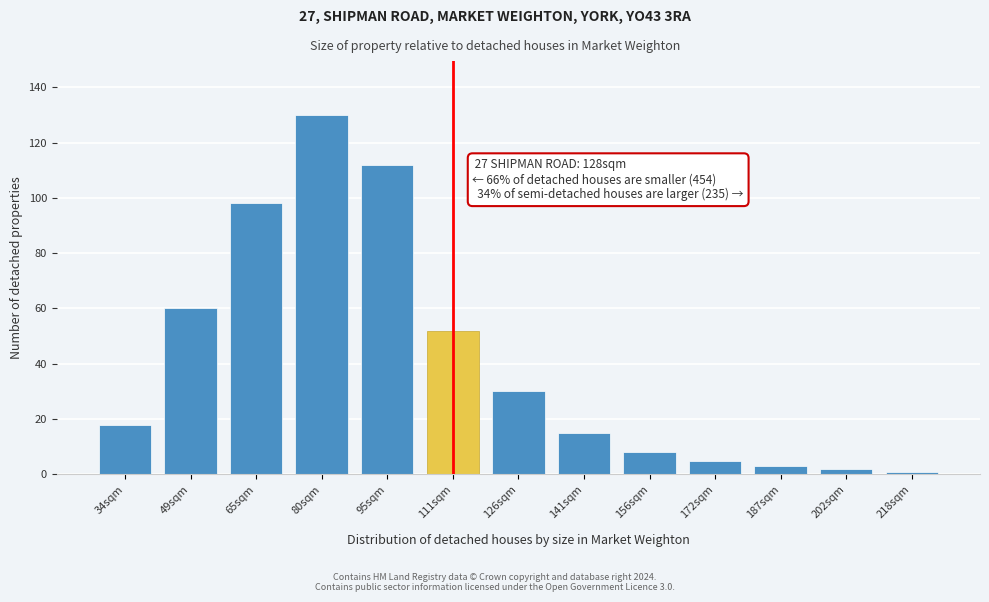

Reading left to right, transcribe all the data shown in this chart.

18	60	98	130	112	52	30	15	8	5	3	2	1